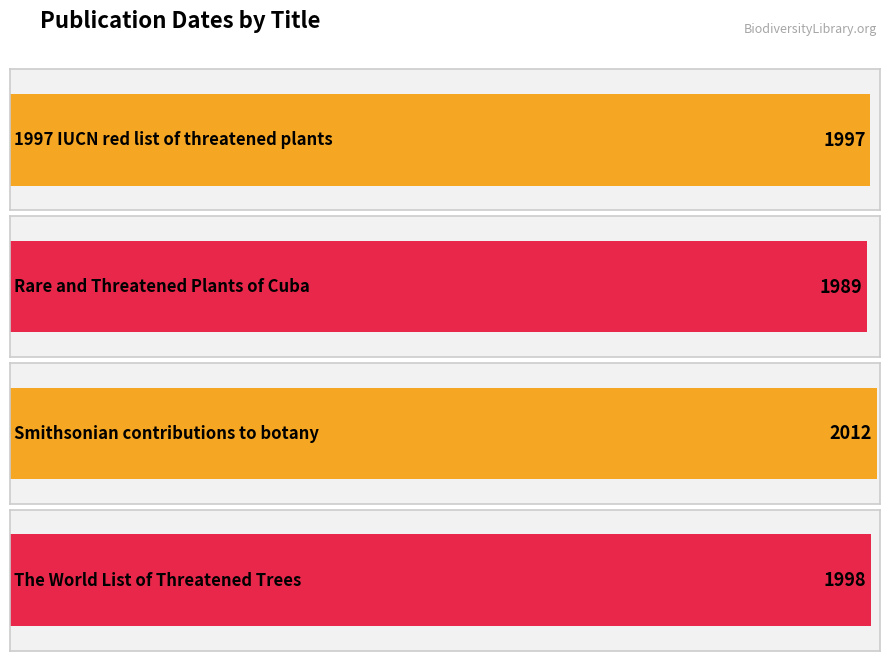

Which has a higher value, Smithsonian contributions to botany or Rare and Threatened Plants of Cuba?

Smithsonian contributions to botany